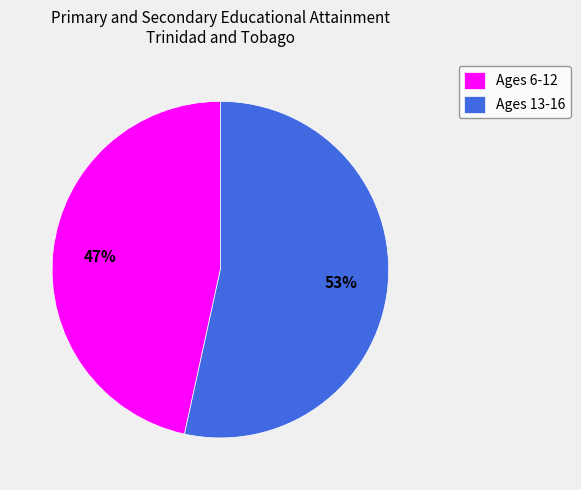

How many segments does this pie chart have?

2